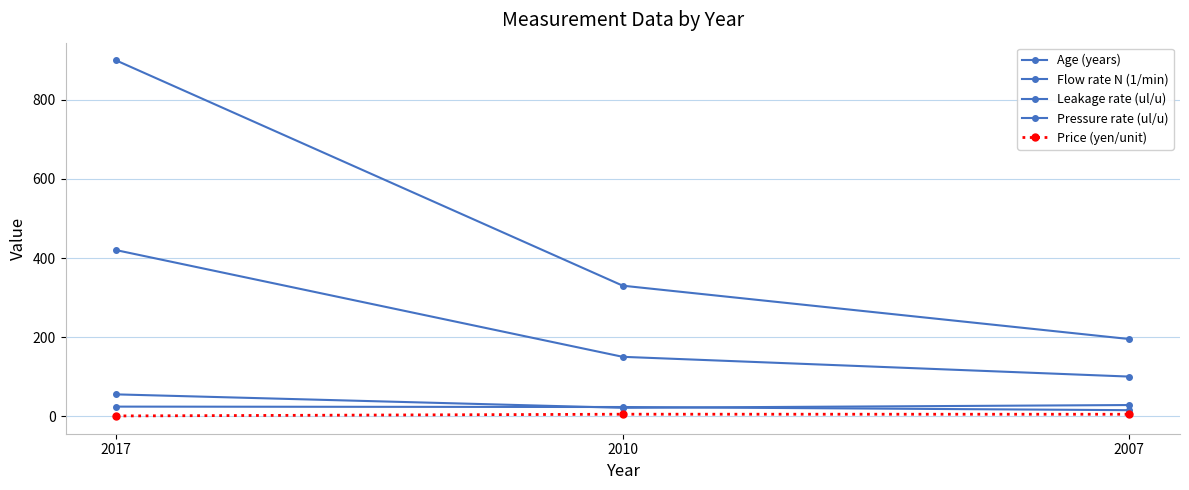

How many series are shown in this chart?

5